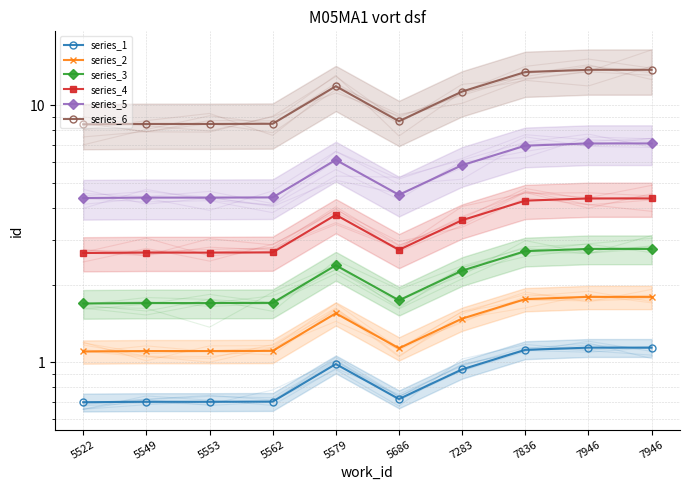

What is the sum of the series_2 values at 7946 and 5562?

2.9